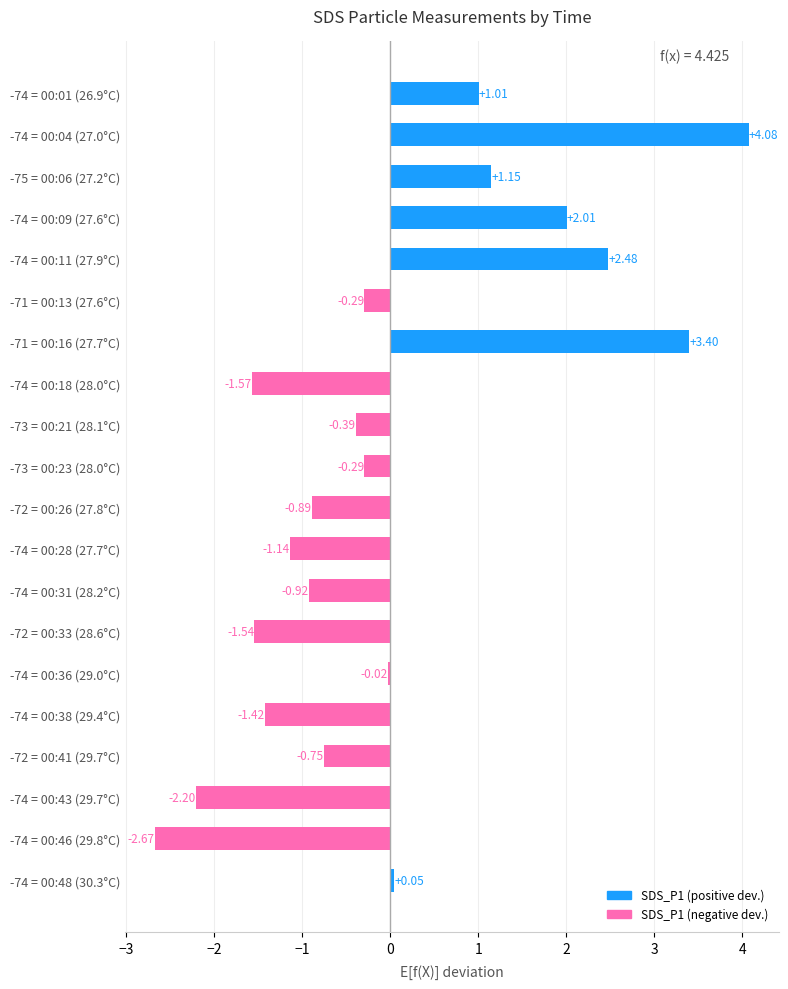

What is the sum of the values at -74 = 00:09 (27.6°C) and -73 = 00:21 (28.1°C)?

1.6